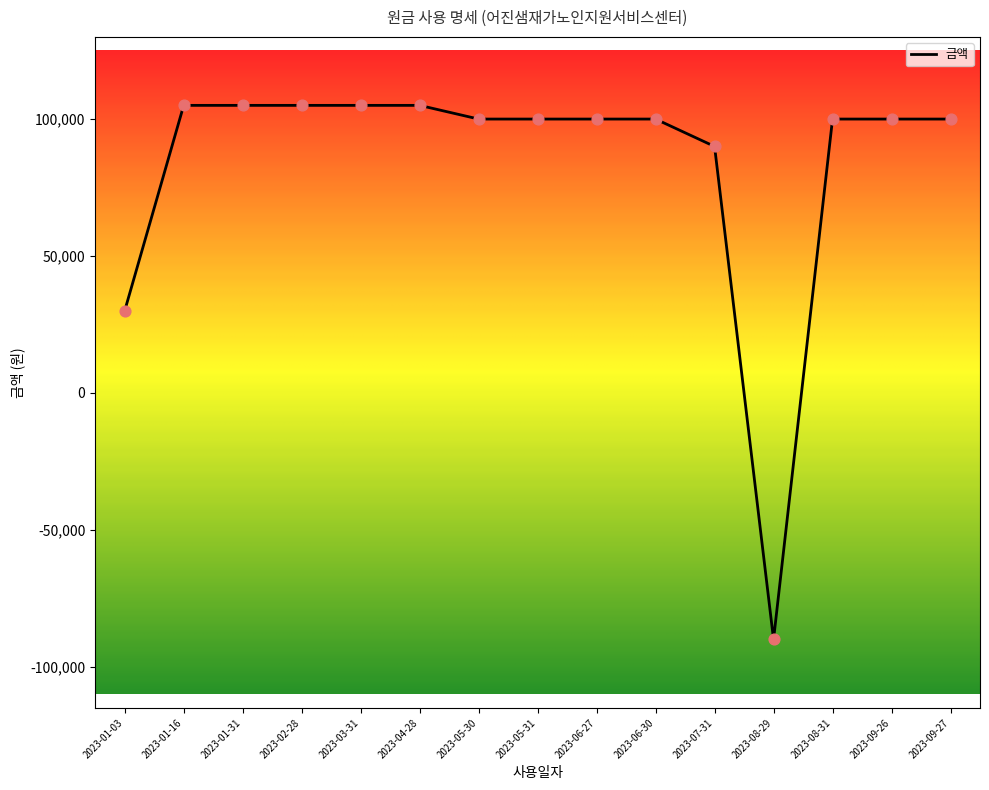

Between 2023-06-27 and 2023-01-31, which is larger?

2023-01-31